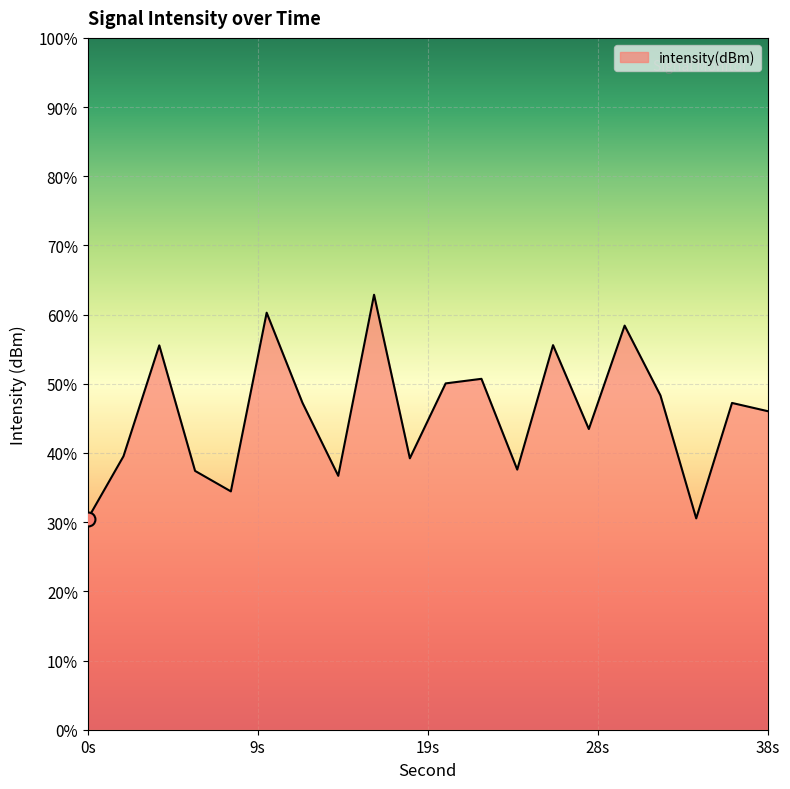

At which label is the value closest to -128?

32